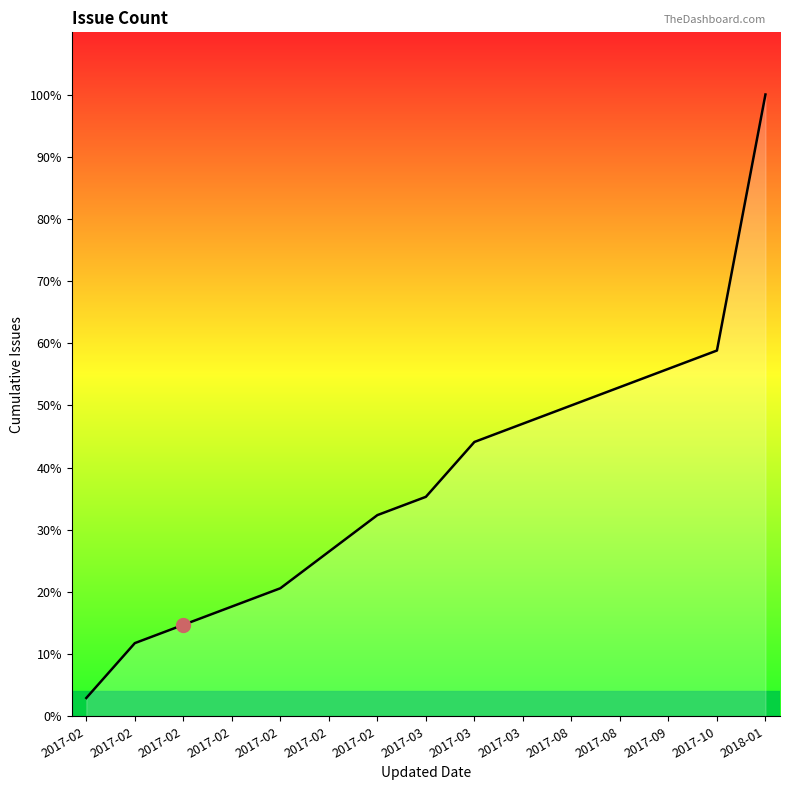

Does the chart display data point markers on the line(s)?

No